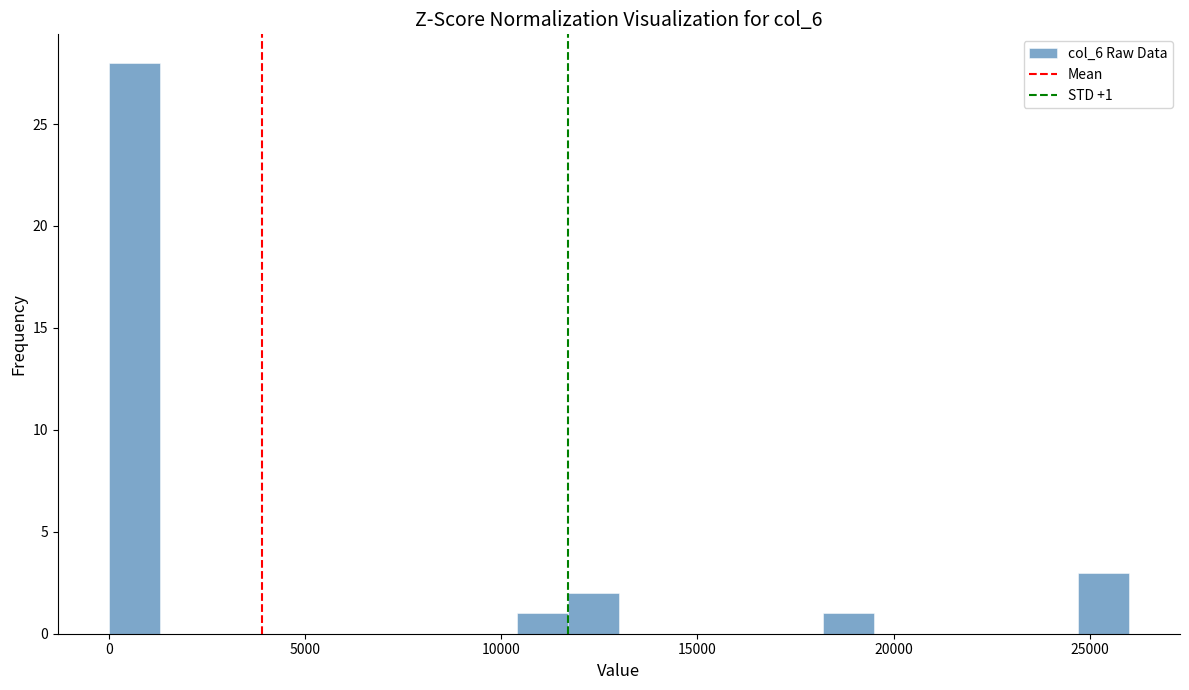

Around what value on the x-axis is the tallest bar? Give the approximate position of its centre, as read against the axis.

500